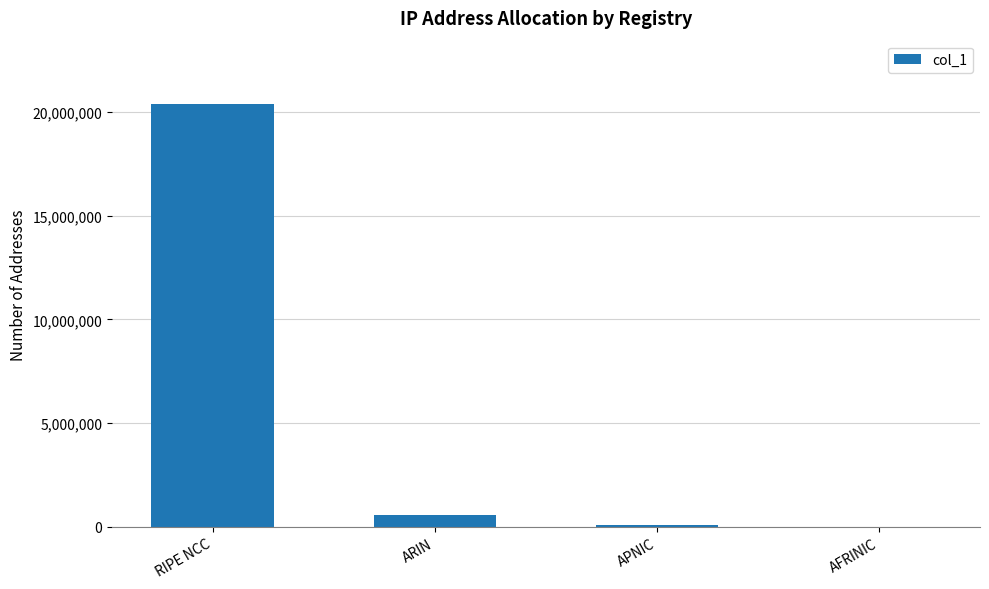

What is the sum of all values?

21031440